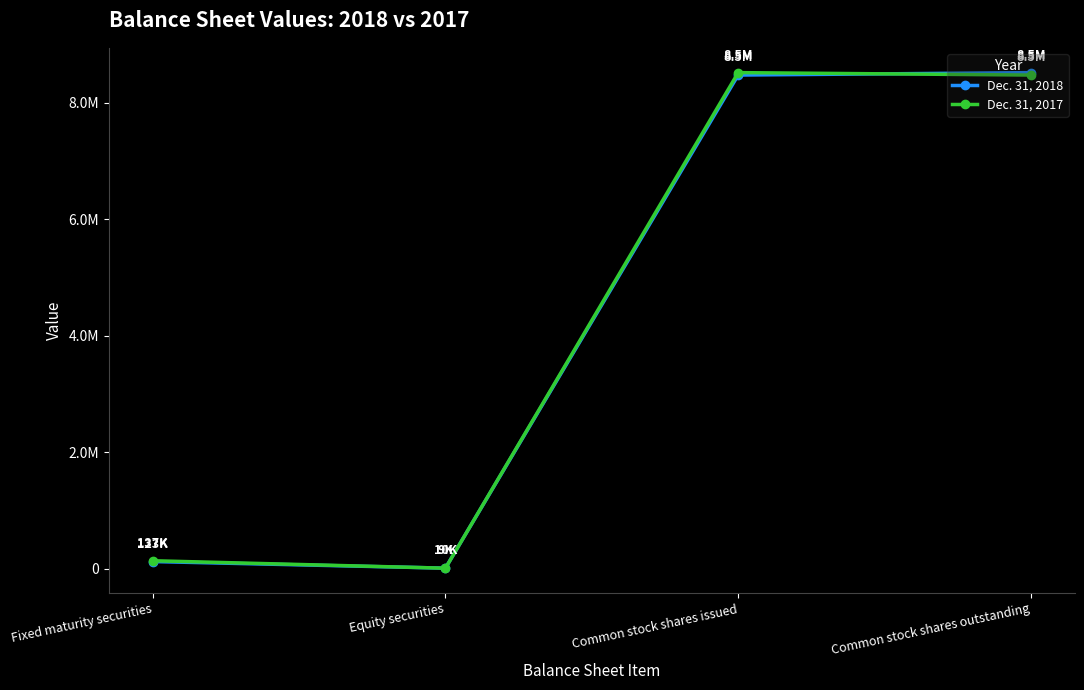

Does the chart have visible grid lines?

No